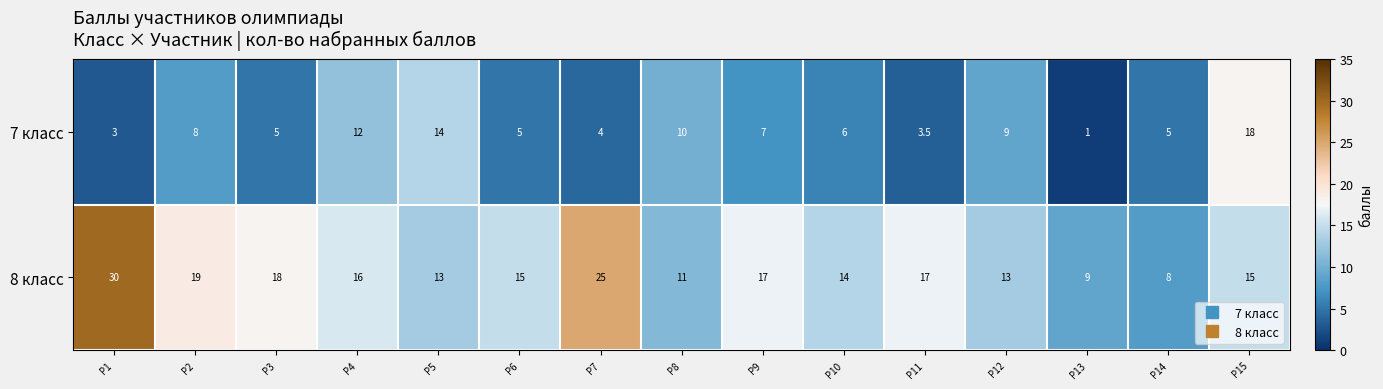

At which label does 8 класс first exceed 15?

P1